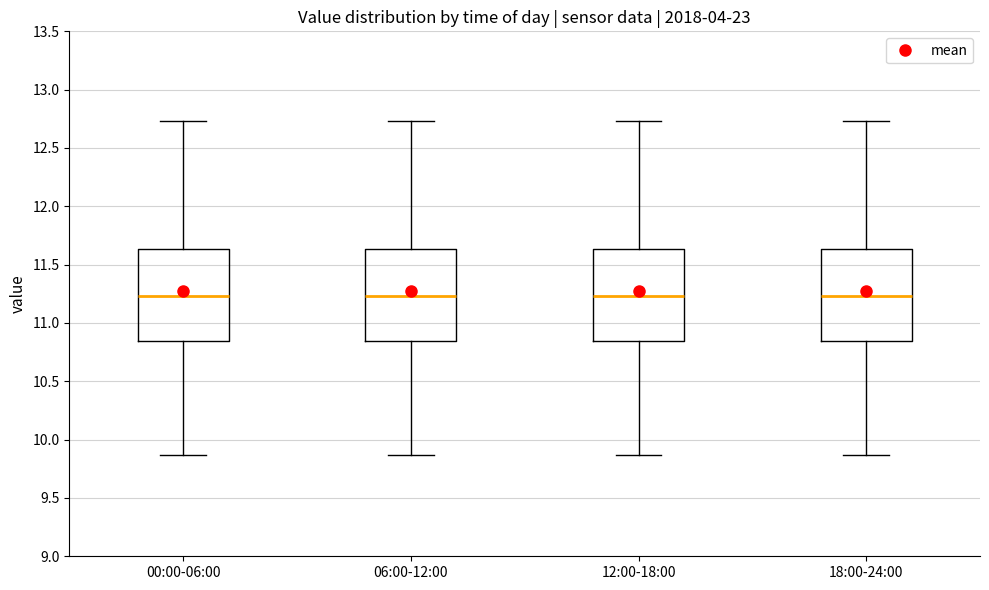

Reading left to right, transcribe this box plot: for each box, give where its median line is, the range the box spans, and where its two whiskers end, as read against the y-axis. The values are not printed on the chart, so give them approximately, as read against the axis.

00:00-06:00: median 11.25, box 10.85 to 11.65, whiskers 9.85 to 12.75
06:00-12:00: median 11.25, box 10.85 to 11.65, whiskers 9.85 to 12.75
12:00-18:00: median 11.25, box 10.85 to 11.65, whiskers 9.85 to 12.75
18:00-24:00: median 11.25, box 10.85 to 11.65, whiskers 9.85 to 12.75